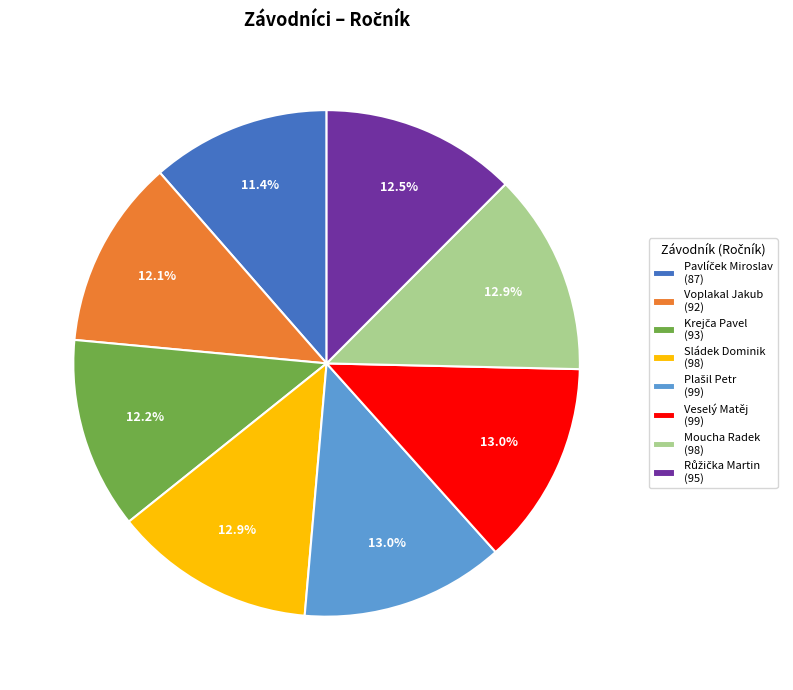

Does any single category account for the majority?

No